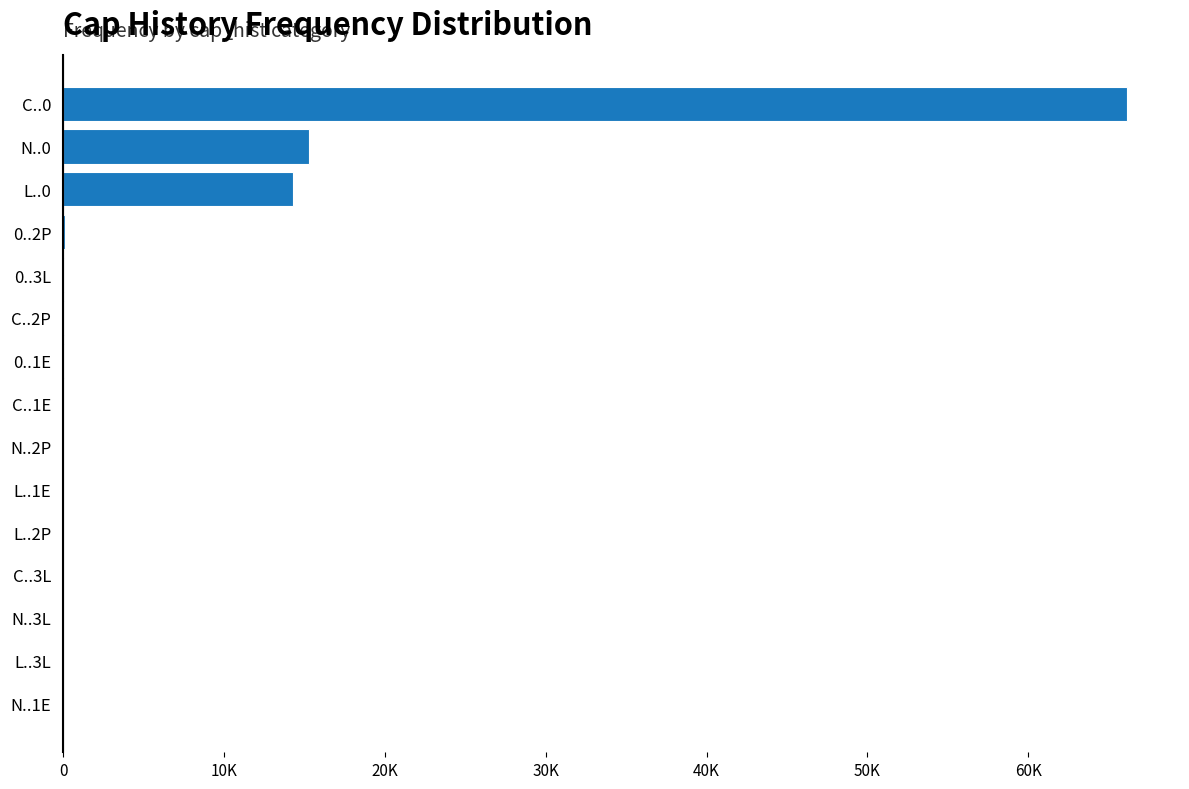

Are the bars horizontal?

Yes